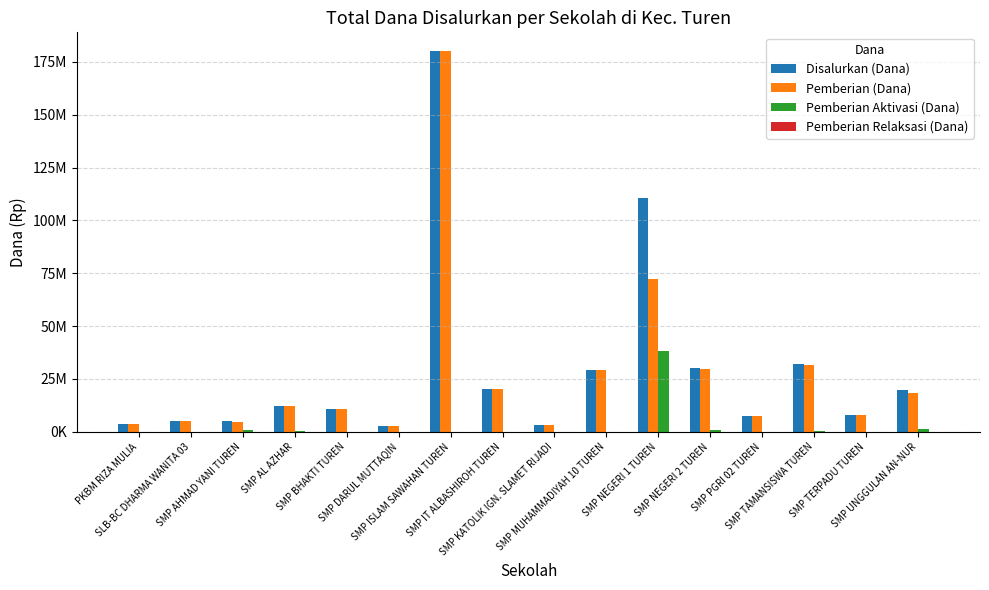

Which series changed the most between SMP MUHAMMADIYAH 10 TUREN and SMP TAMANSISWA TUREN?

Disalurkan (Dana)